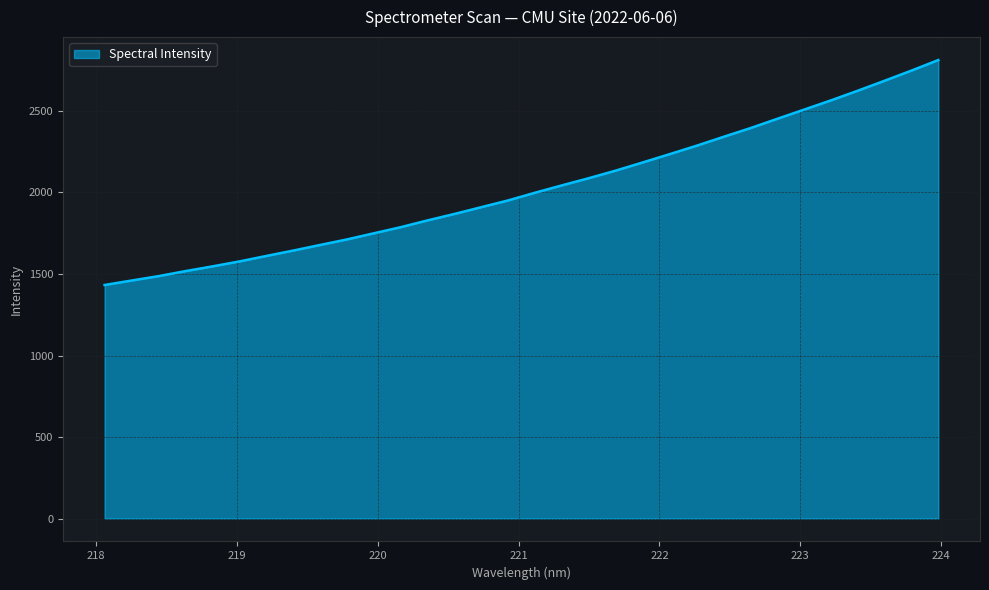

What is the minimum value shown in the chart?

1432.5